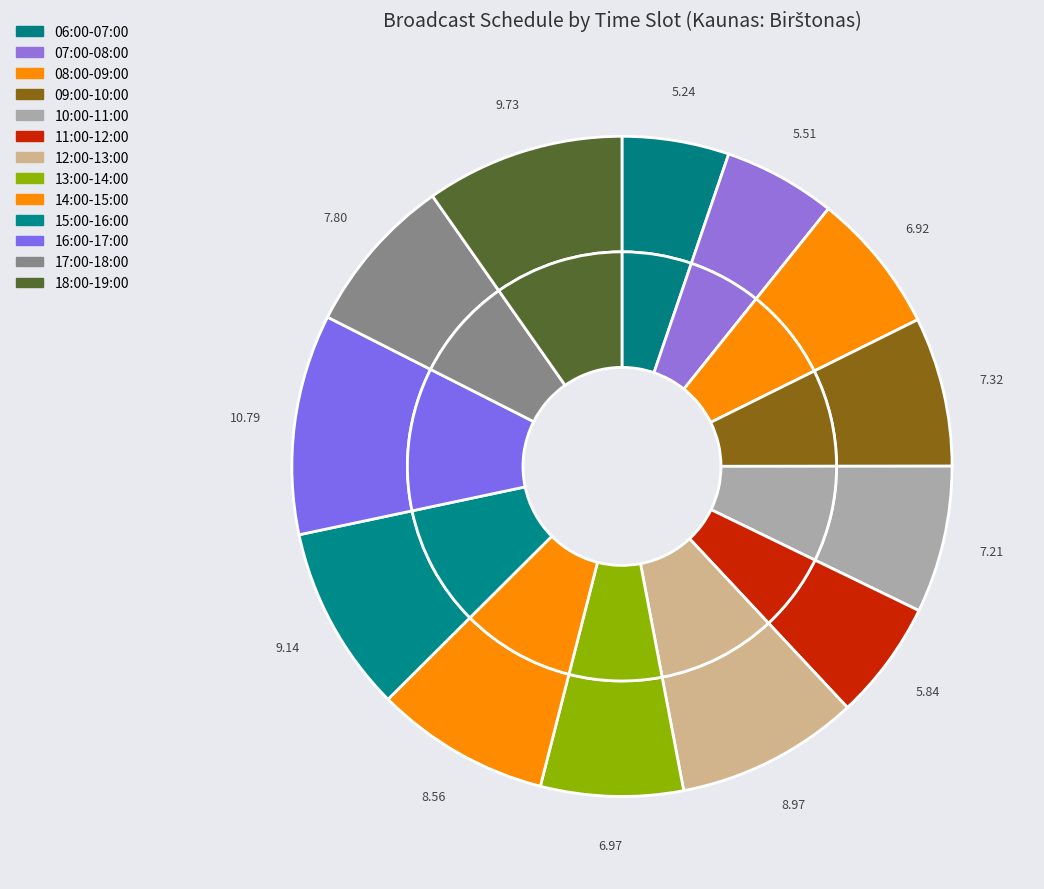

How many slices are in this pie chart?

13